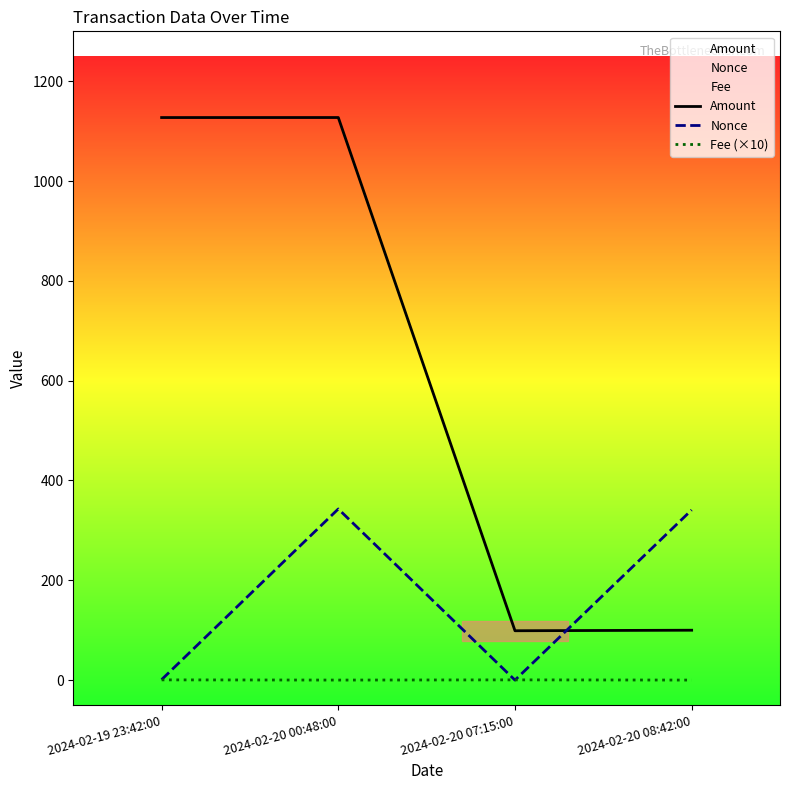

What is the value of the Fee (×10) point at the 4th from the left?

0.1